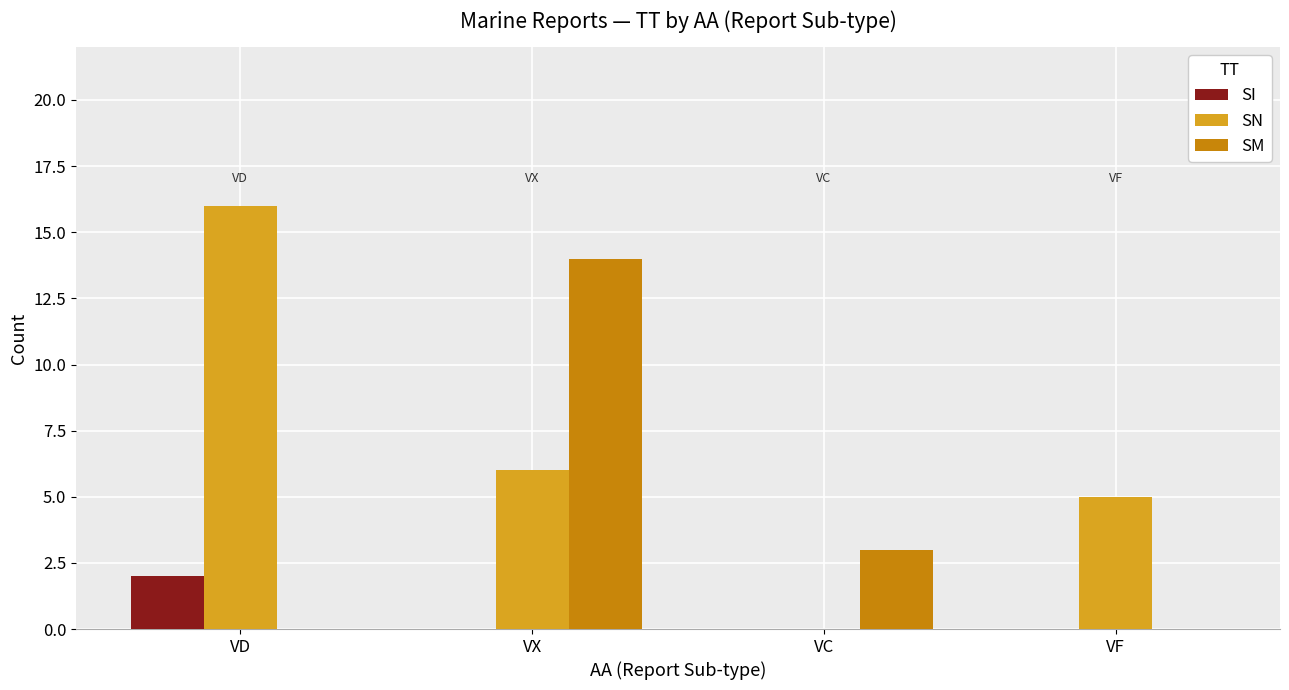

Reading left to right, list all the values displayed in this chart.

SI: VD=2	VX=0	VC=0	VF=0
SN: VD=16	VX=6	VC=0	VF=5
SM: VD=0	VX=14	VC=3	VF=0